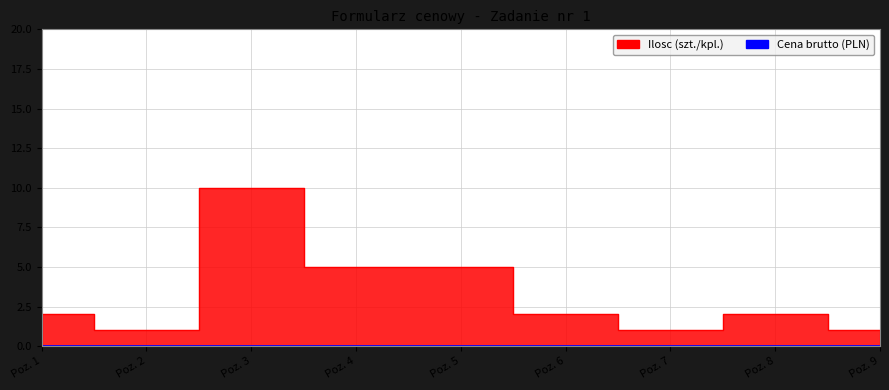

Count the values in the range 1 to 5.

8